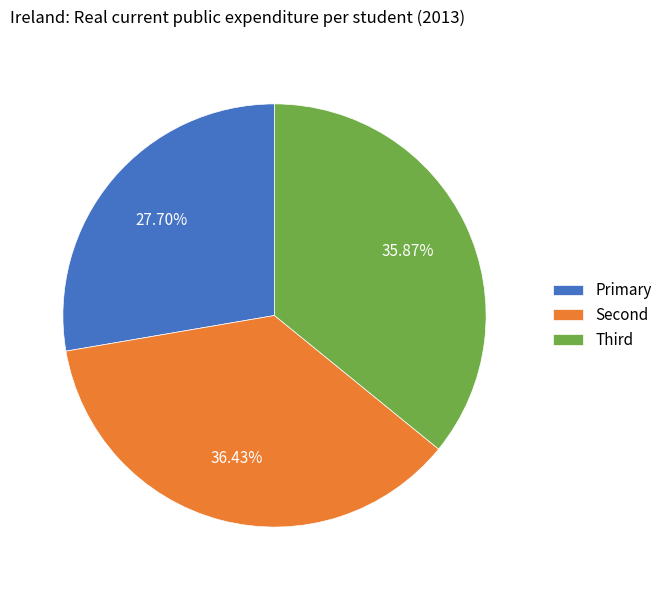

Which category has the smallest portion of the pie?

Primary